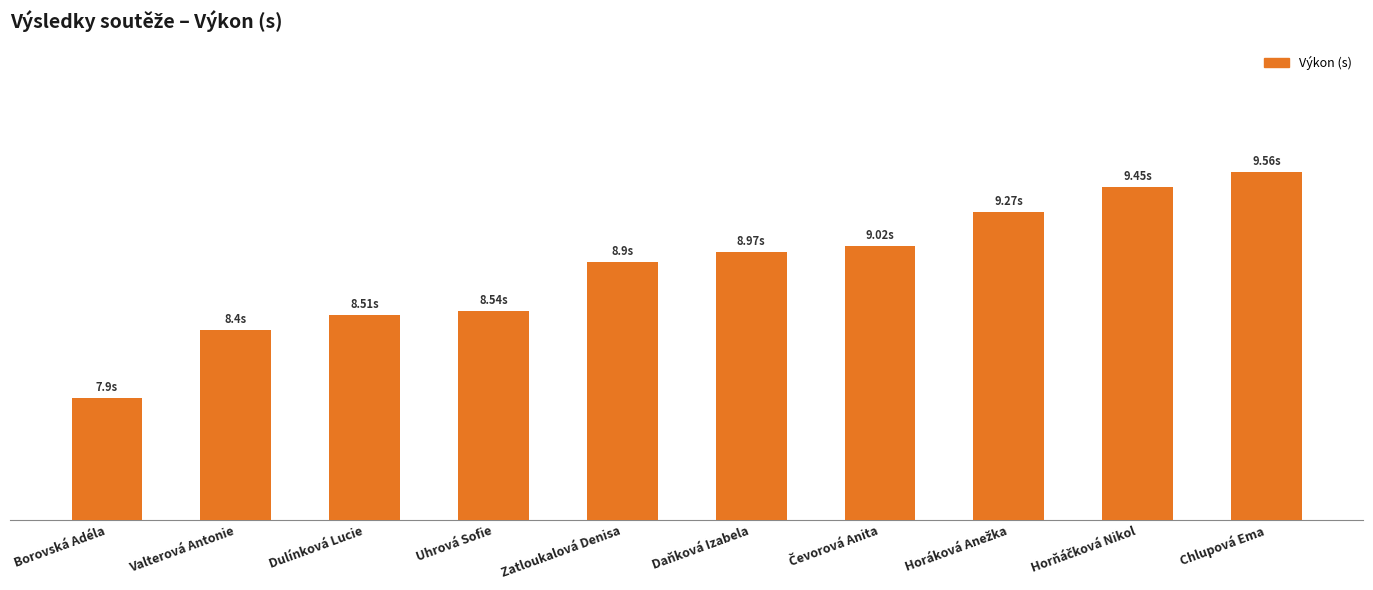

What position from the right is Horňáčková Nikol?

2